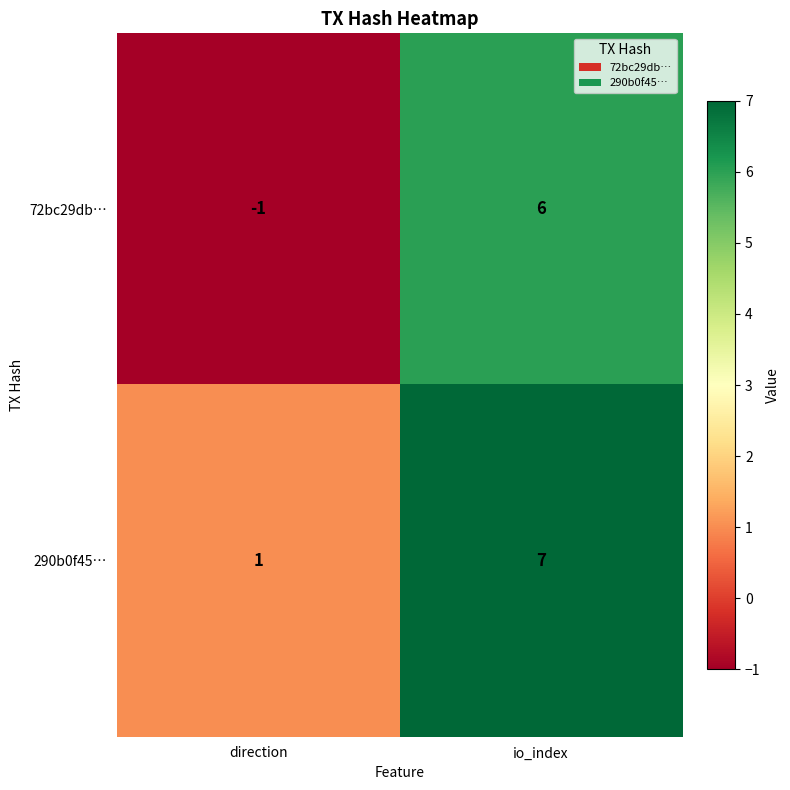

What is the approximate value of 72bc29db… at io_index?

6